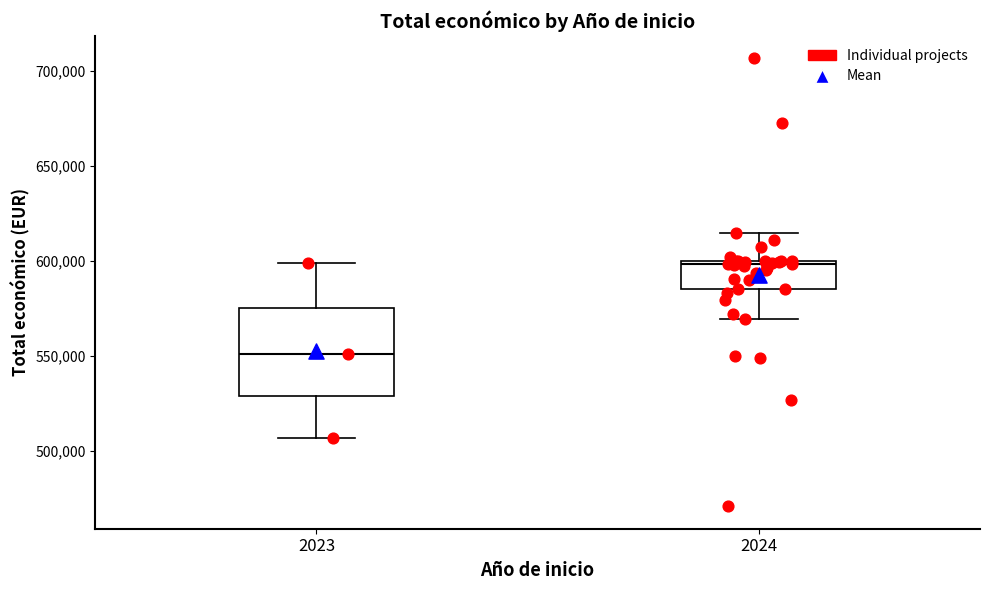

Reading left to right, transcribe this box plot: for each box, give where its median line is, the range the box spans, and where its two whiskers end, as read against the y-axis. The values are not printed on the chart, so give them approximately, as read against the axis.

2023: median 550000, box 530000 to 575000, whiskers 505000 to 600000
2024: median 600000, box 585000 to 600000, whiskers 570000 to 615000